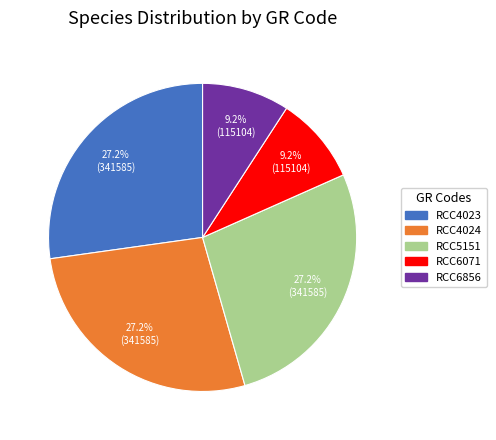

The RCC6856 slice represents 9% of the pie. True or false?

True